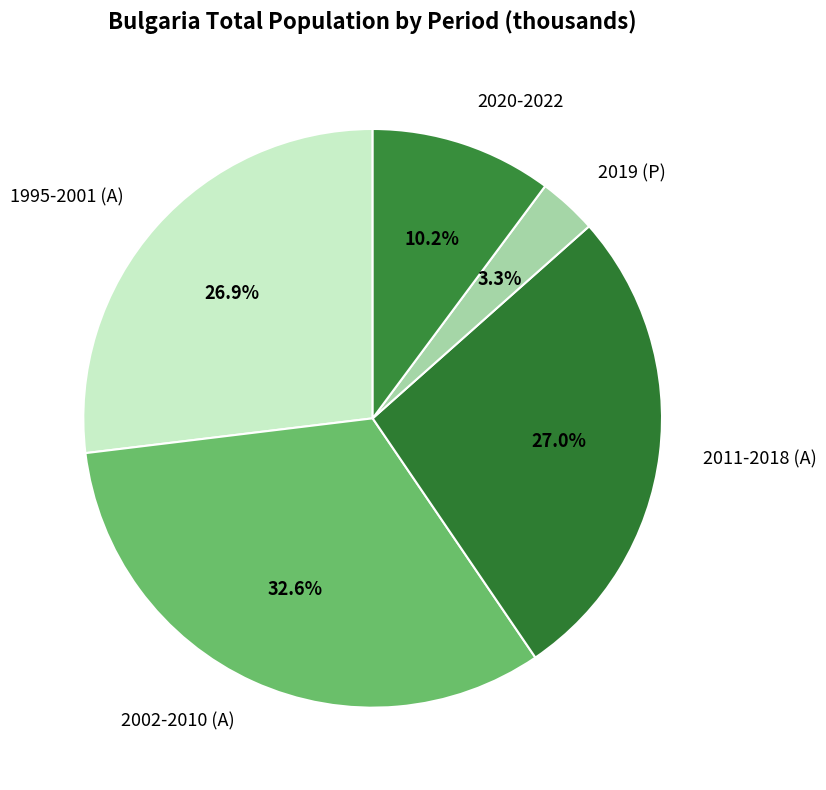

Between 2020-2022 and 2019 (P), which is larger?

2020-2022